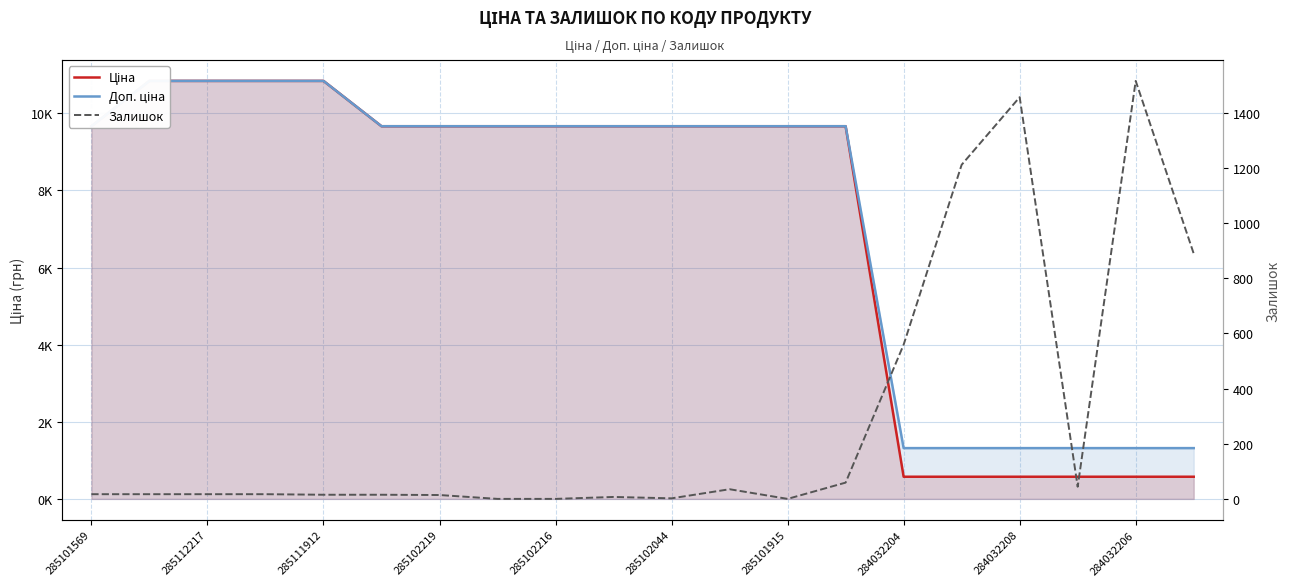

How many lines are shown in the chart?

3